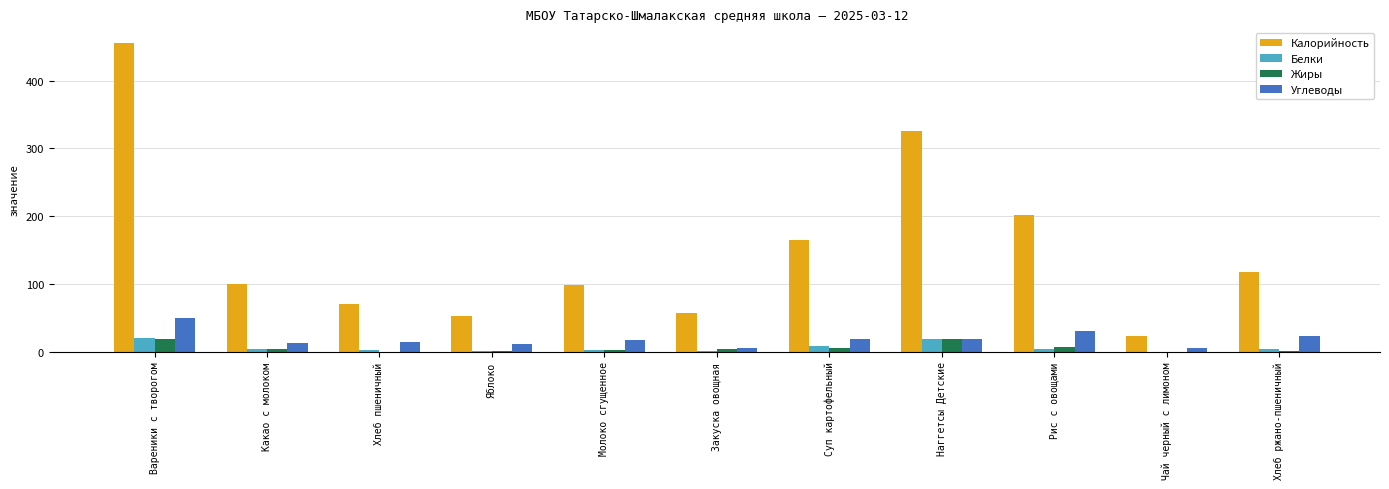

Where is Калорийность nearest to the value 239?

Рис с овощами